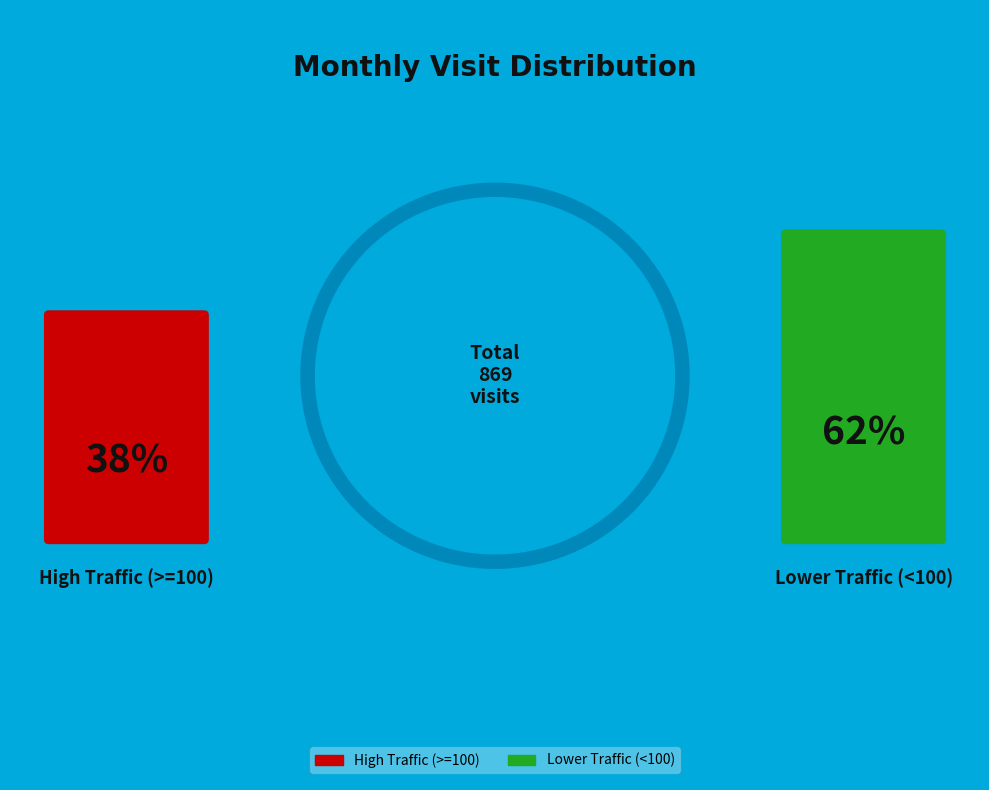

Is 2023-09 the majority of the pie?

No